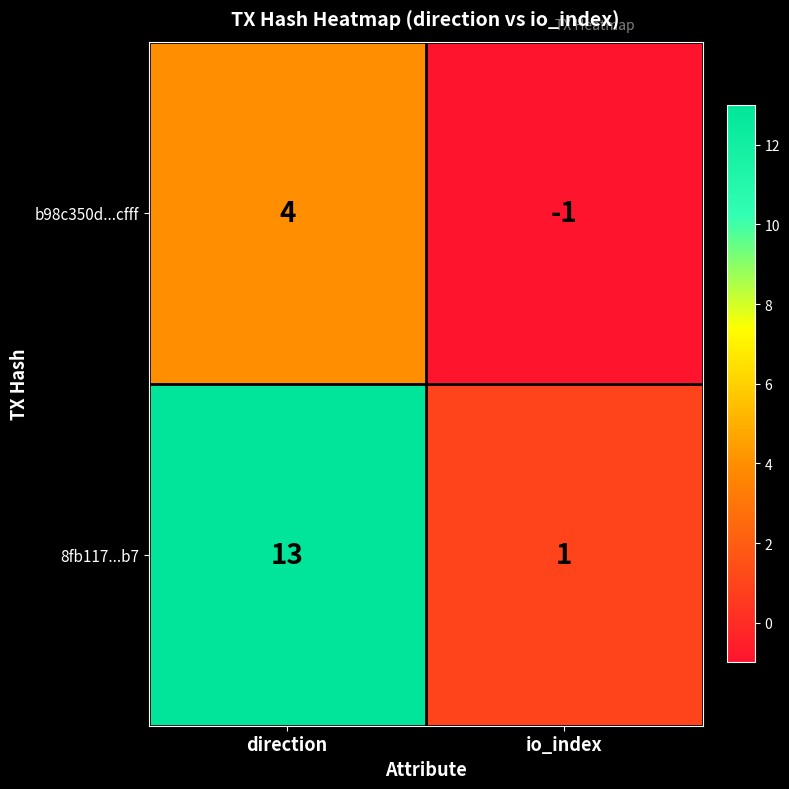

Count the number of data series in this chart.

2